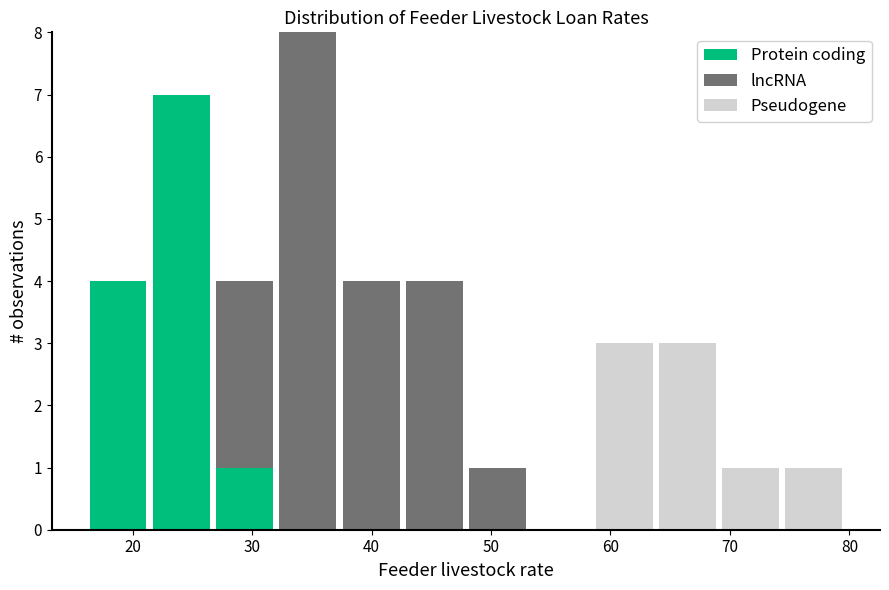

What is the total height of the stacked bar covering 37 to 43 on the x-axis? Neither the bar edges nor the heights are printed on the chart, so give them approximately, as read against the axes.

4